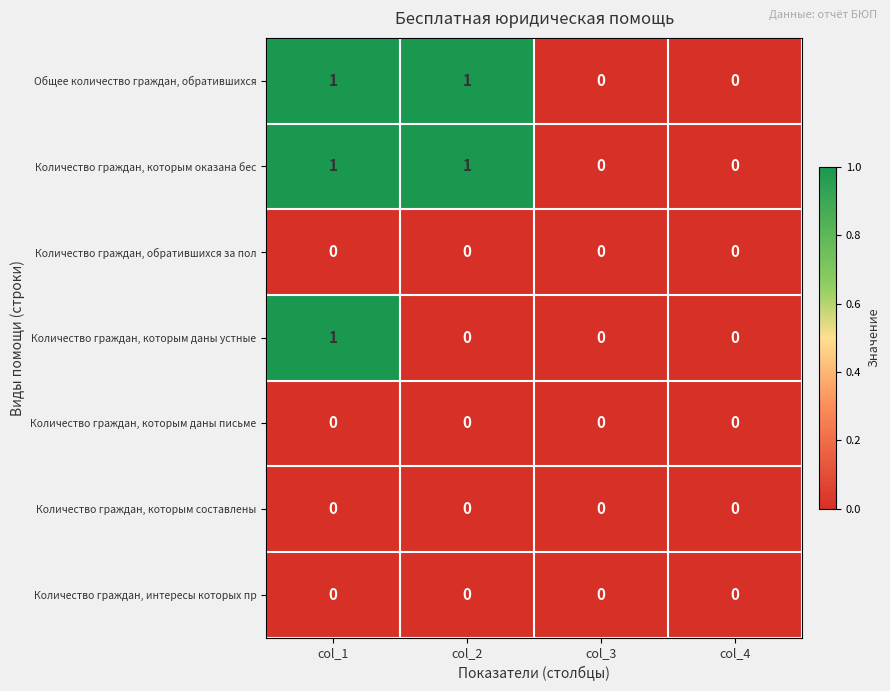

How many Общее количество граждан, обратившихся values are between 0 and 1?

4